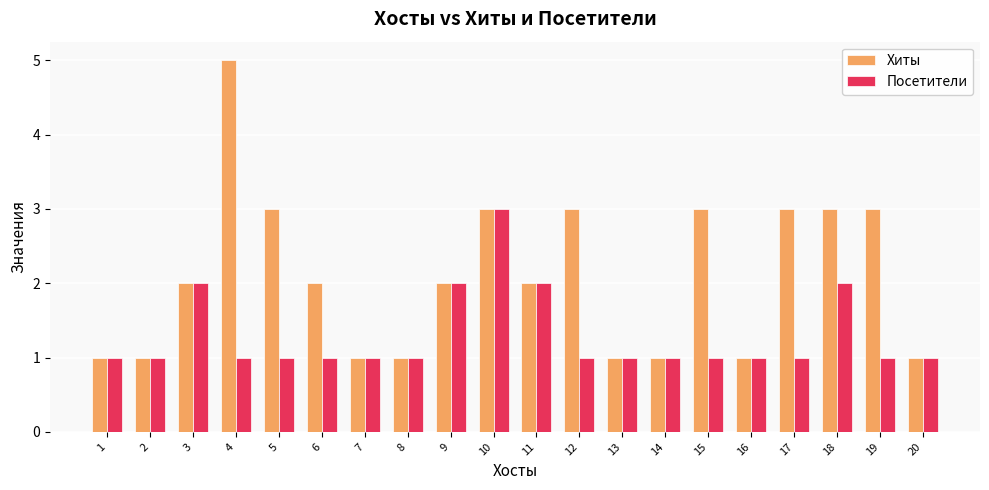

Which series has the largest range (max minus min)?

Хиты